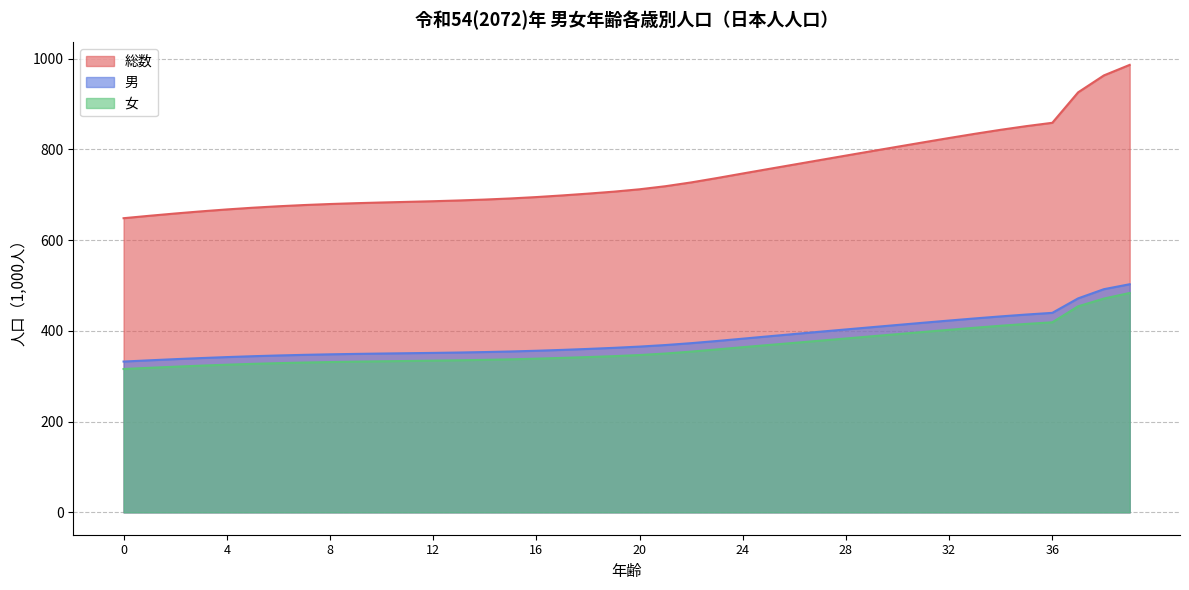

Which series has the largest range (max minus min)?

総数